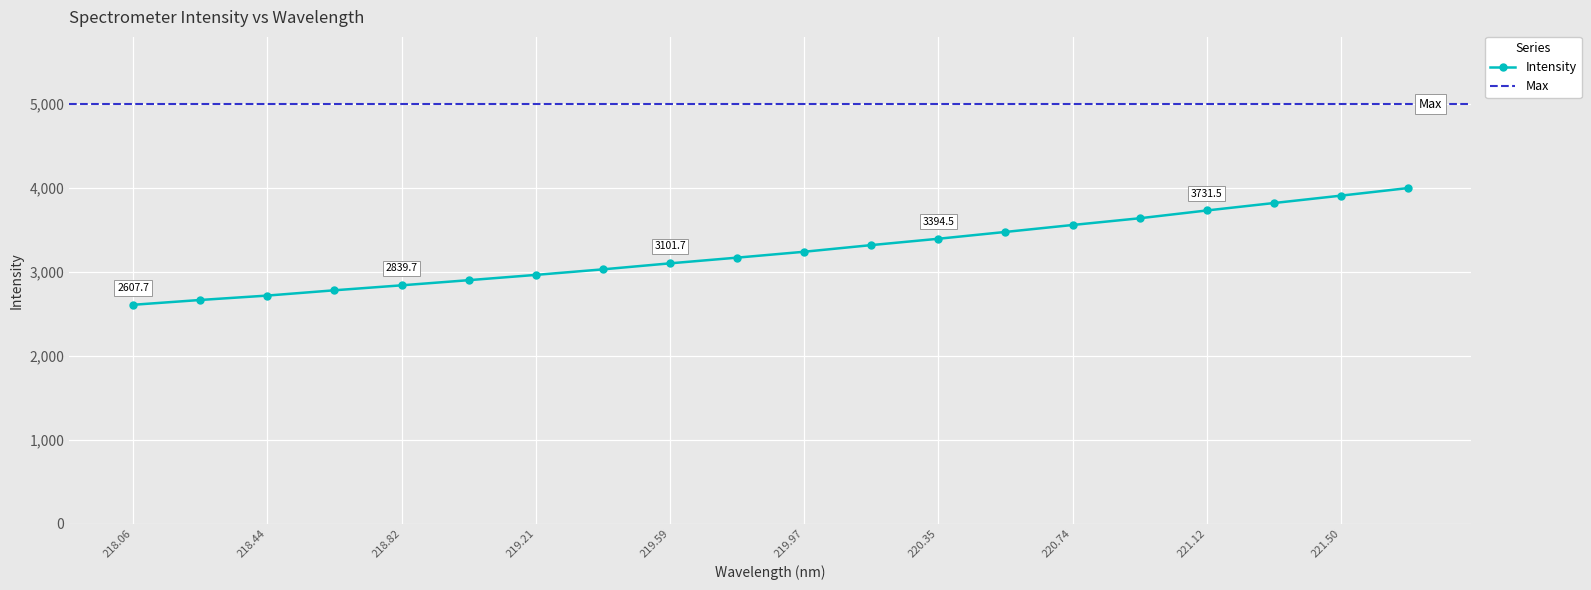

True or false: the data shows 2665.0 at 218.2508.

True